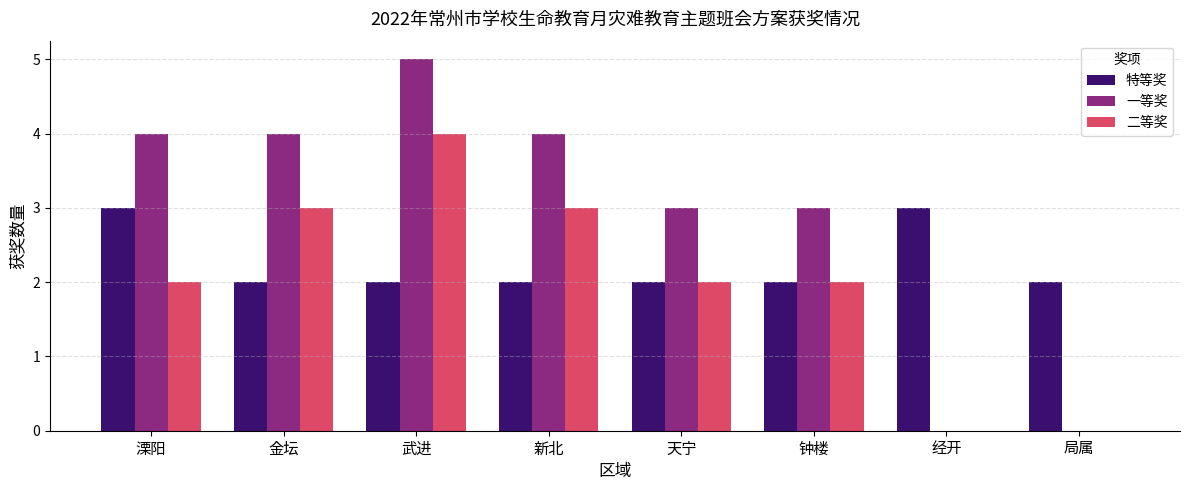

What is the sum of the 一等奖 values at 天宁 and 新北?

7